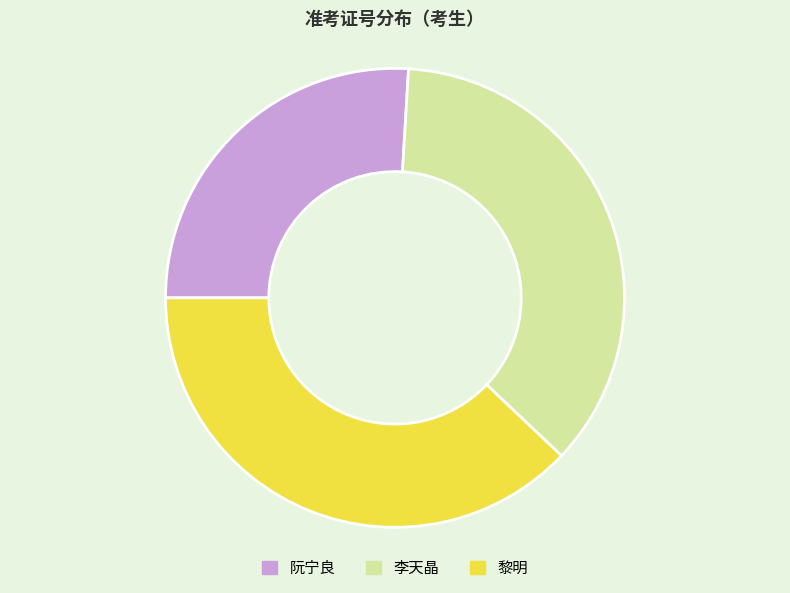

Rank the categories by value from lowest to highest.

阮宁良, 李天晶, 黎明